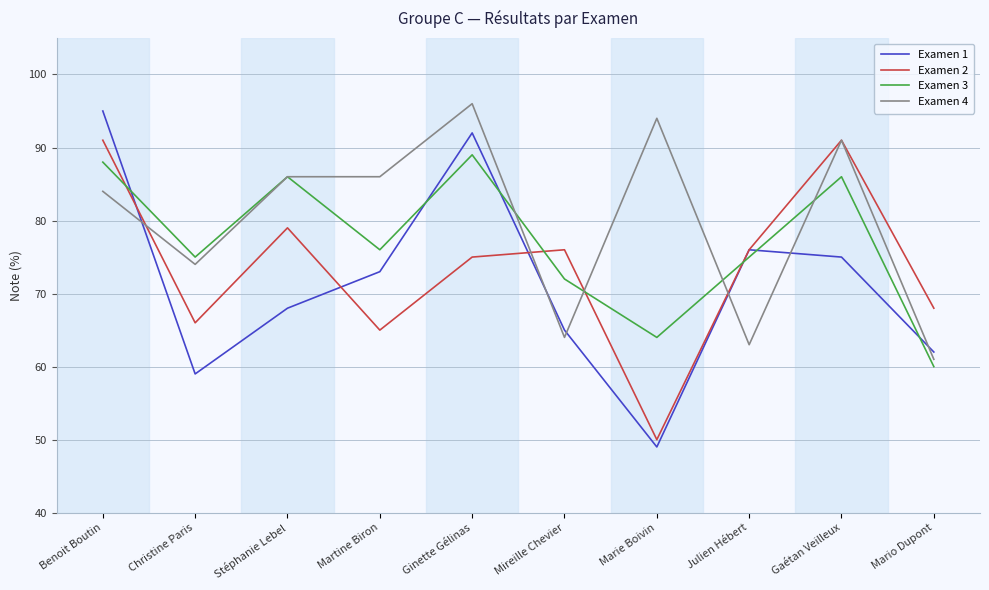

At which label does Examen 1 reach its peak?

Benoit Boutin